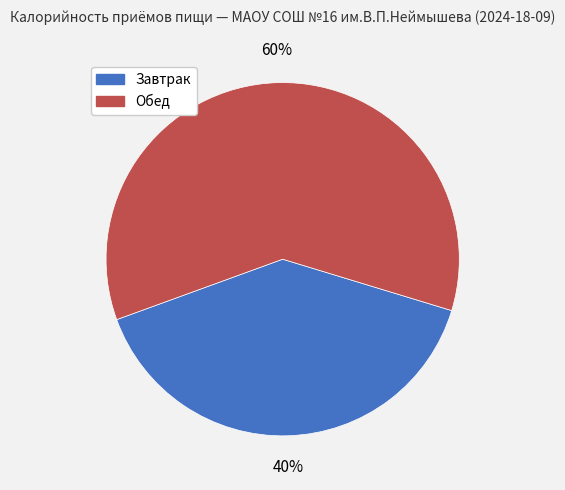

Rank the categories by value from lowest to highest.

Завтрак, Обед